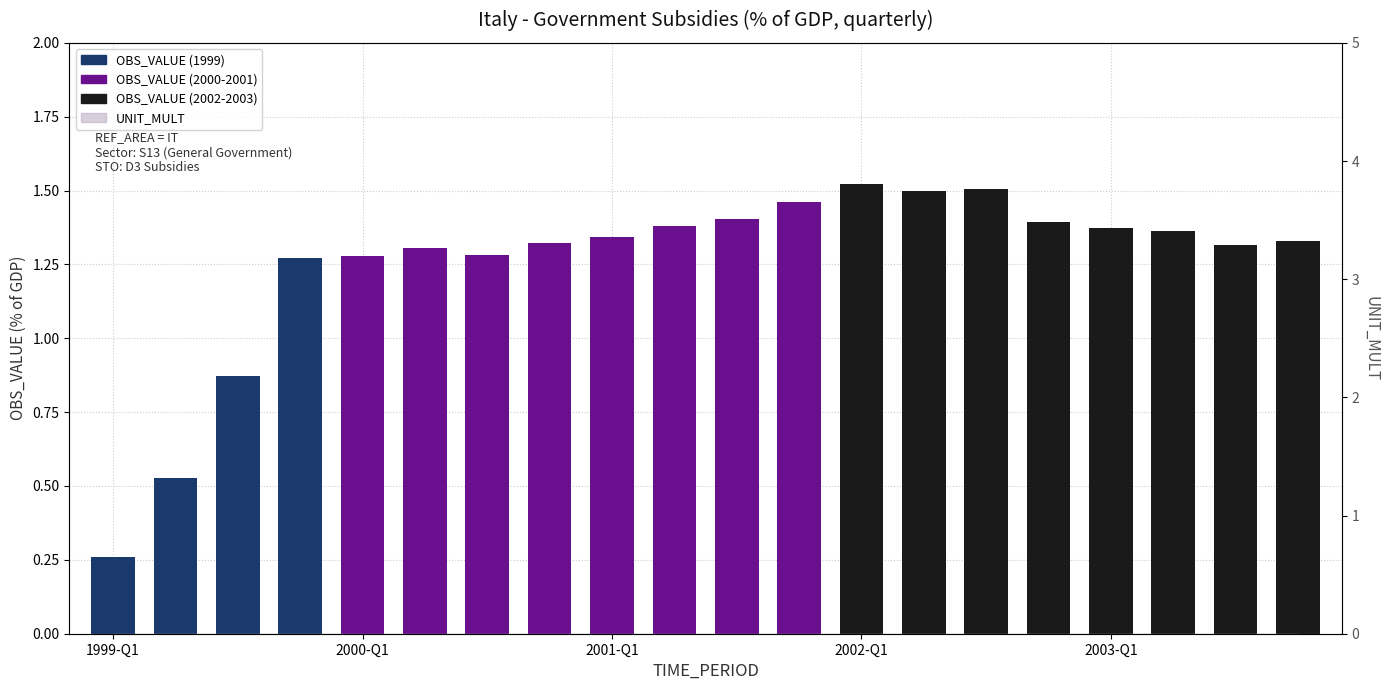

Count the values in the range 1 to 2.

17